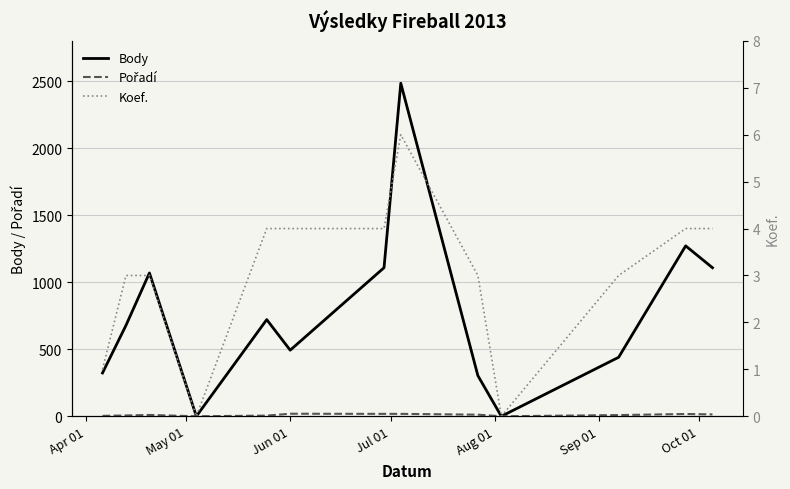

True or false: Body and Koef. cross at least once.

False